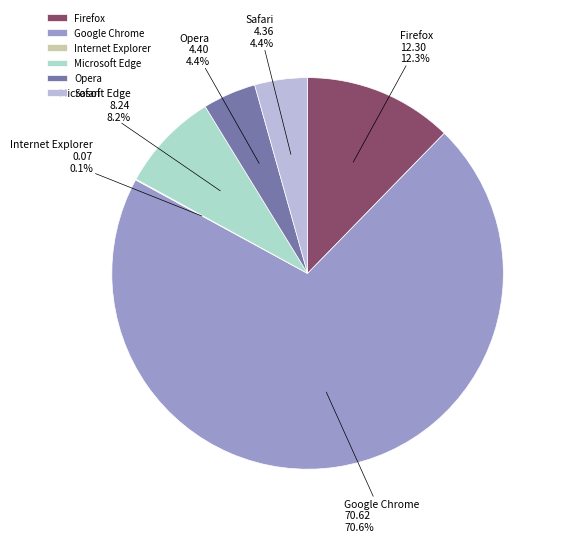

What portion of the pie excludes Google Chrome?

29.4%